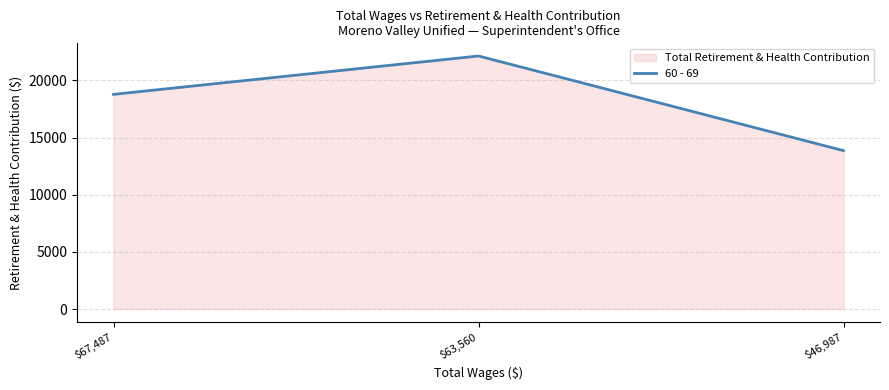

List the labels in order of value, largest first.

$63,560, $67,487, $46,987